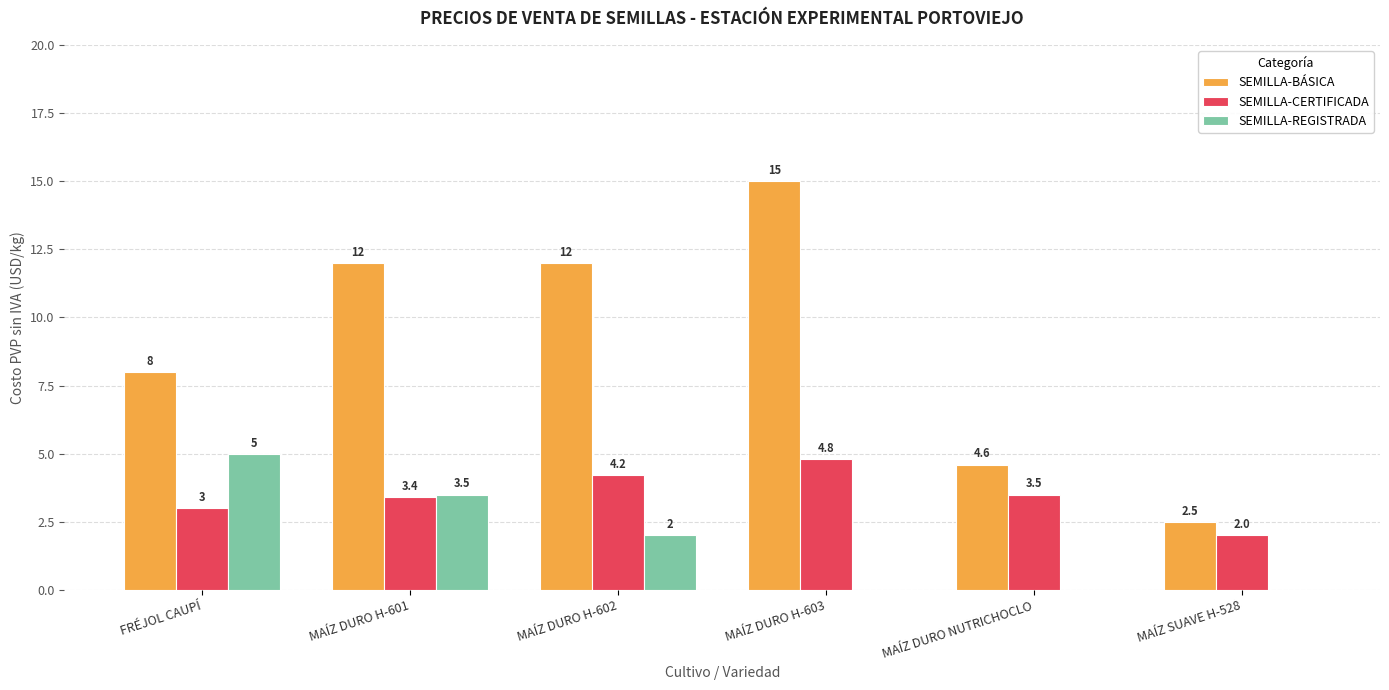

At which label does SEMILLA-REGISTRADA first exceed 2?

FRÉJOL CAUPÍ